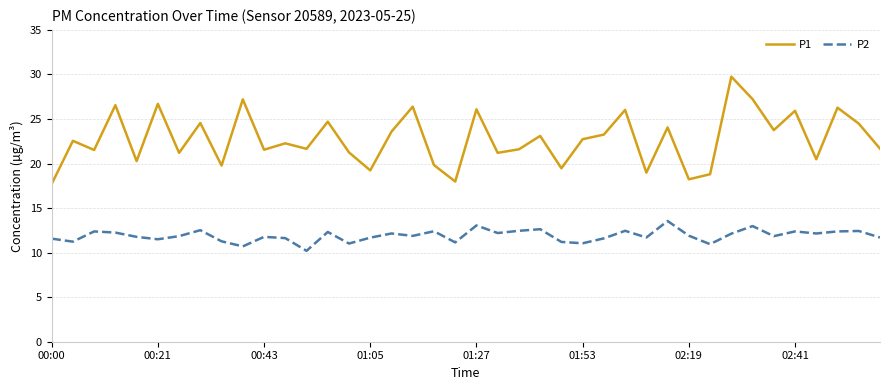

Rank the series by their maximum value, from lowest to highest.

P2, P1